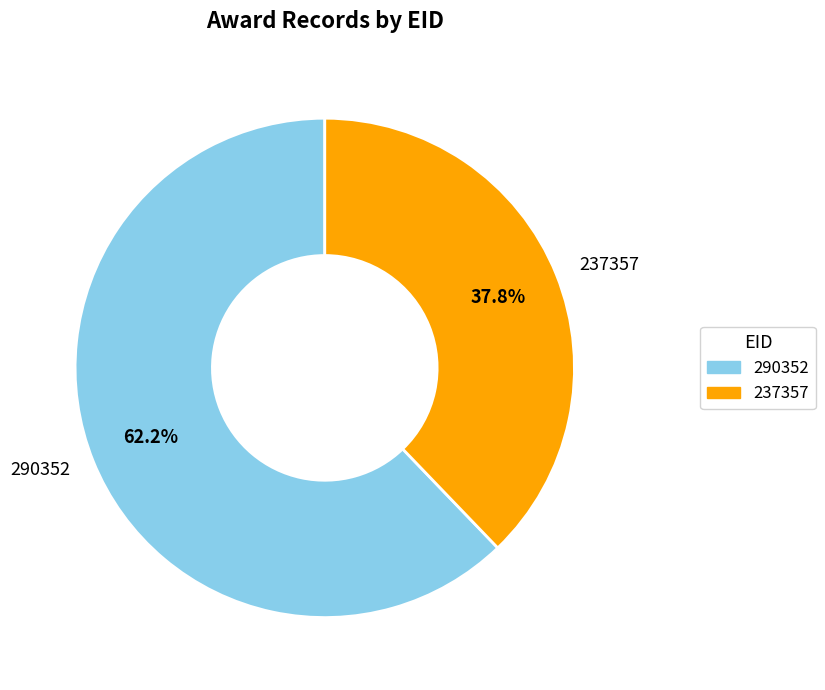

Count the number of slices in the pie.

2